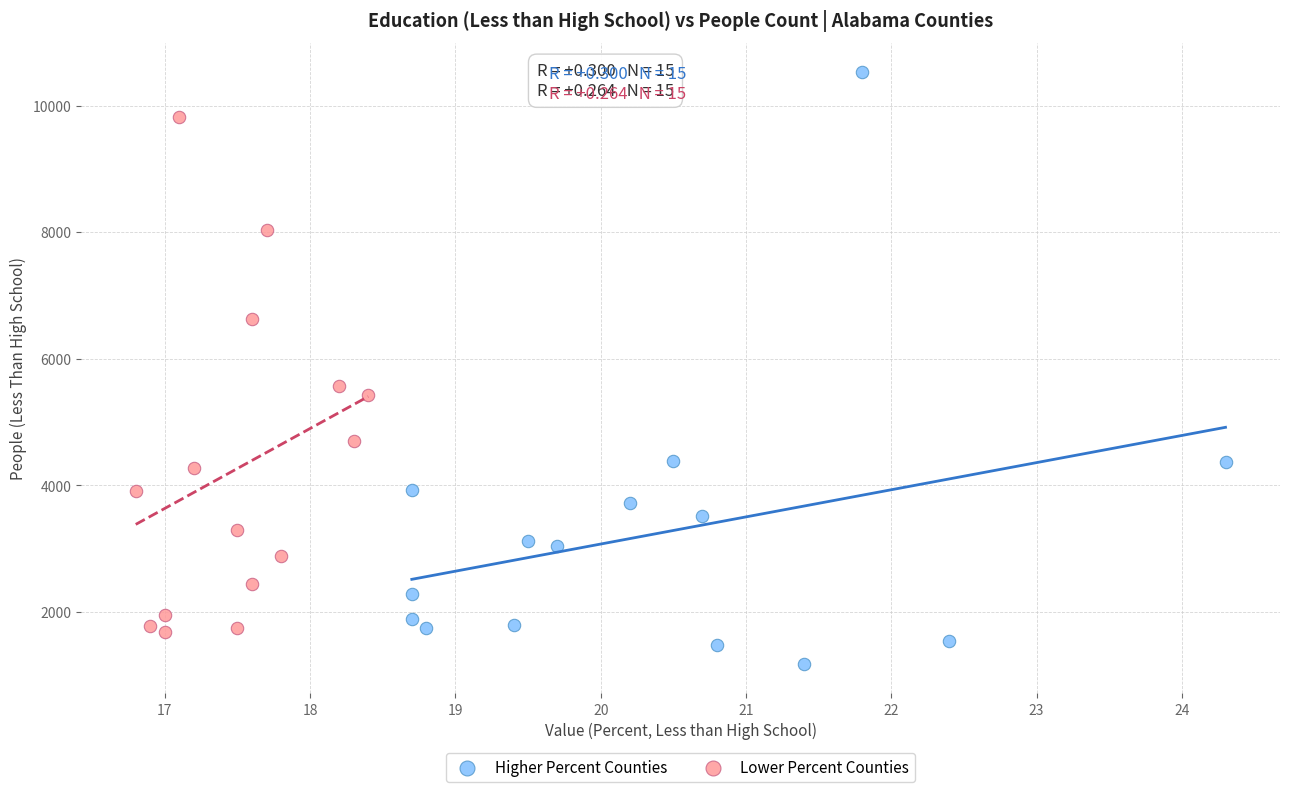

Which series has the widest spread of Y values?

Higher Percent Counties